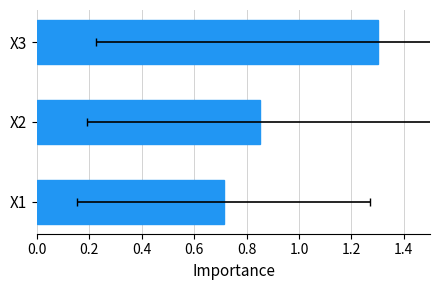

Between X3 and X1, which is larger?

X3